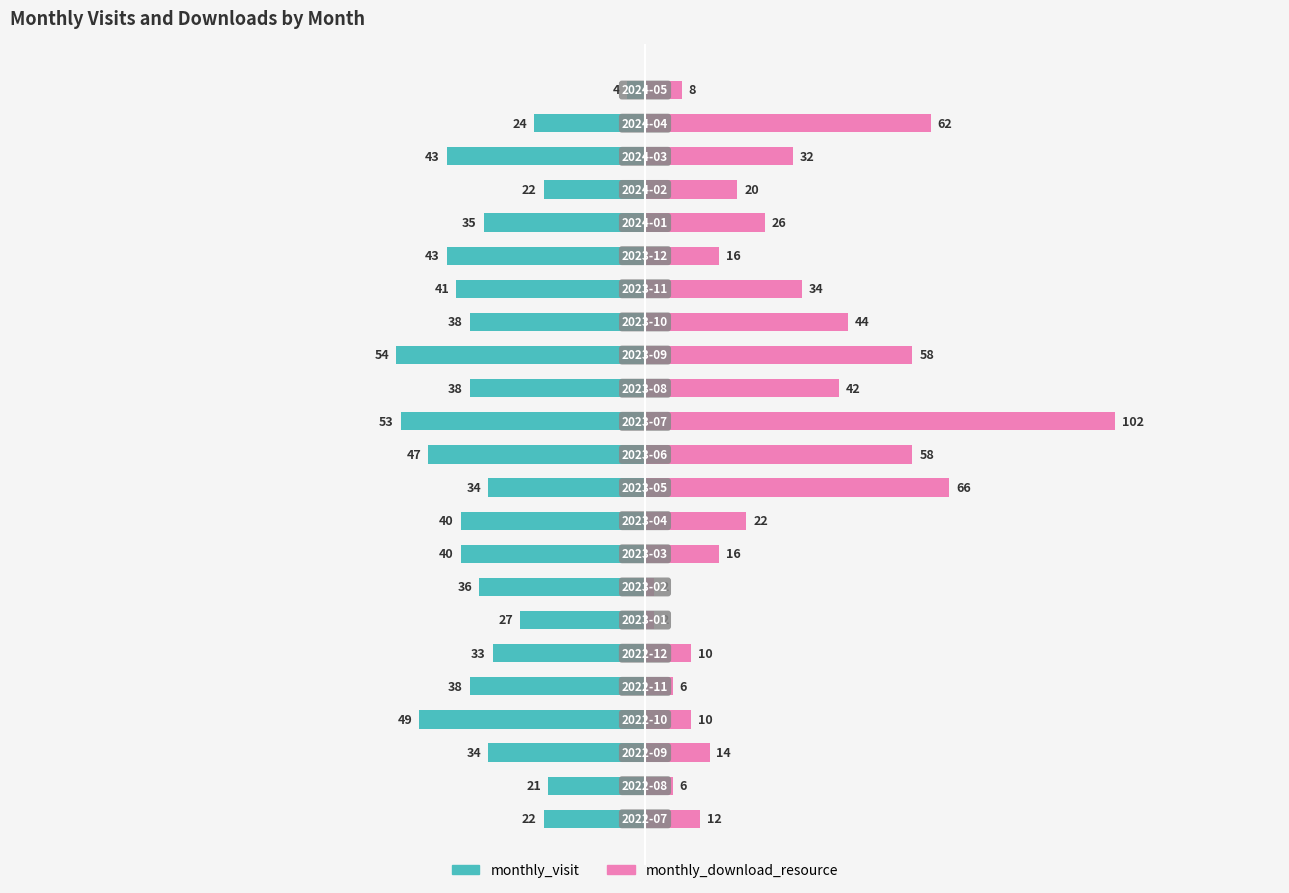

How many groups of bars are there?

23